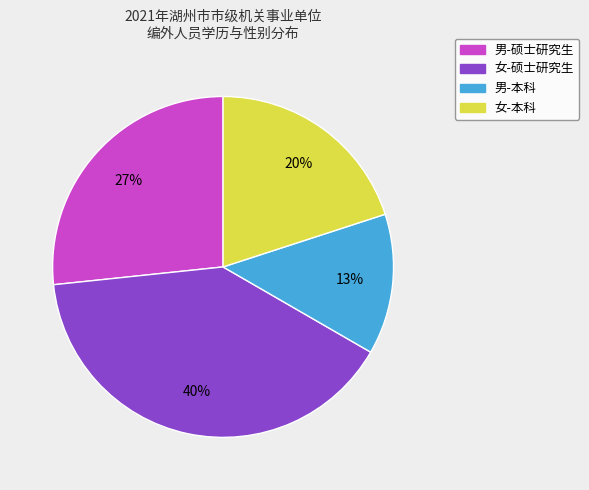

How many slices are in this pie chart?

4